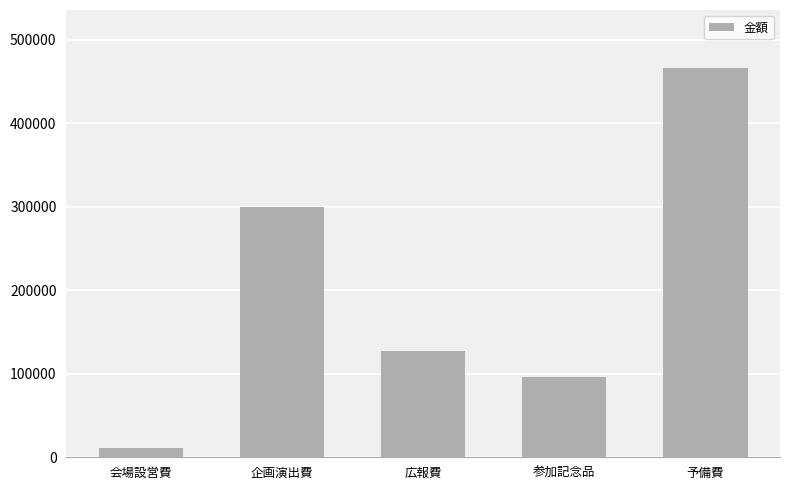

Rank the categories by value from lowest to highest.

会場設営費, 参加記念品, 広報費, 企画演出費, 予備費